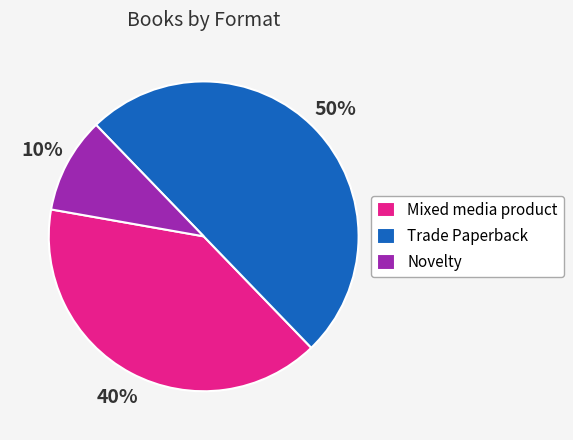

Which has a higher value, Trade Paperback or Mixed media product?

Trade Paperback